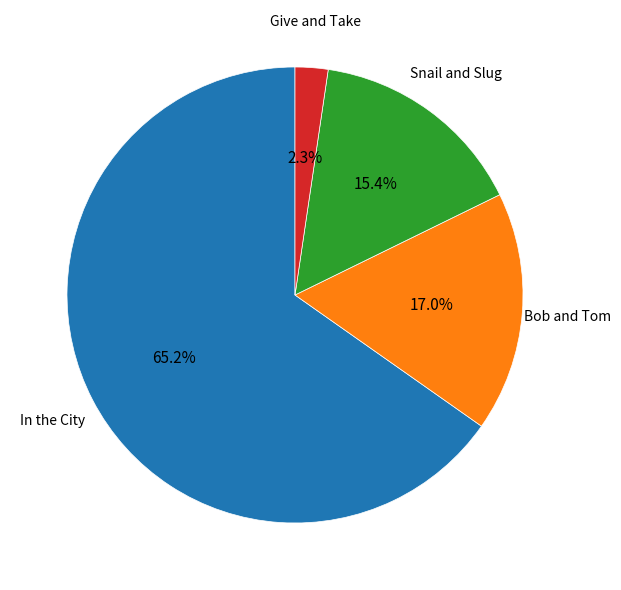

Is there a majority slice in this chart?

Yes